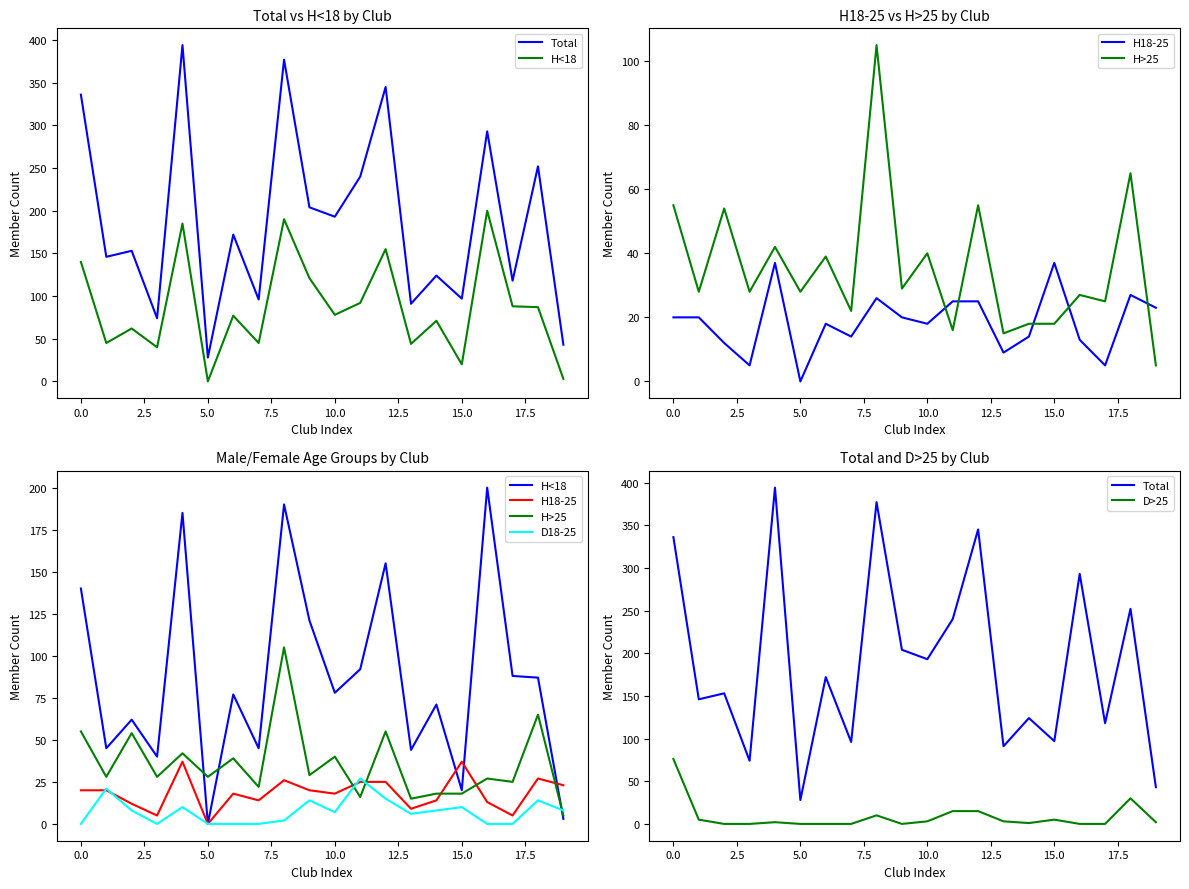

Where is H<18 nearest to the value 100?

11